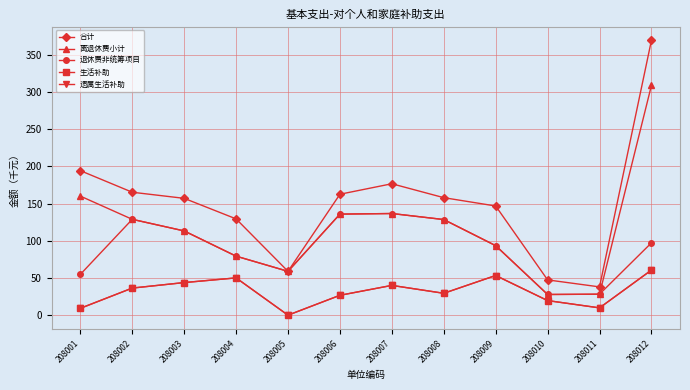

Does the chart have visible grid lines?

Yes